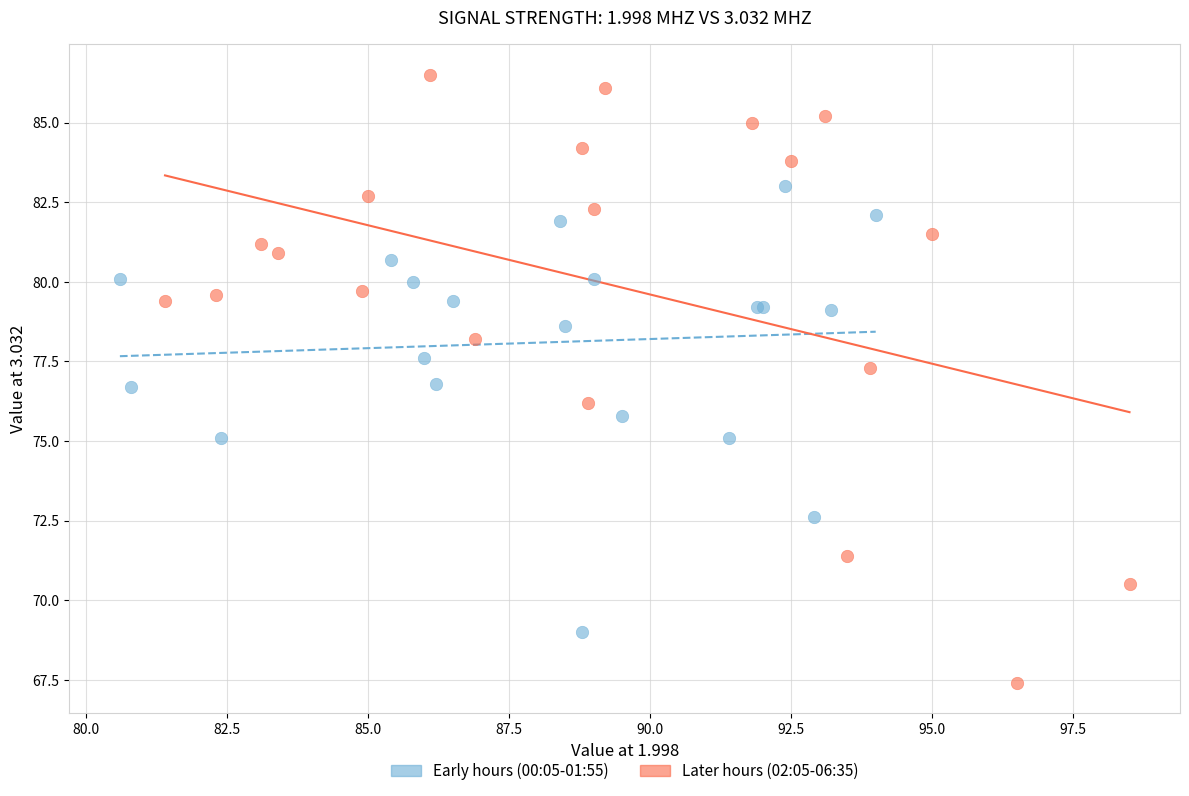

Which series contains the highest Y value?

Later hours (02:05-06:35)